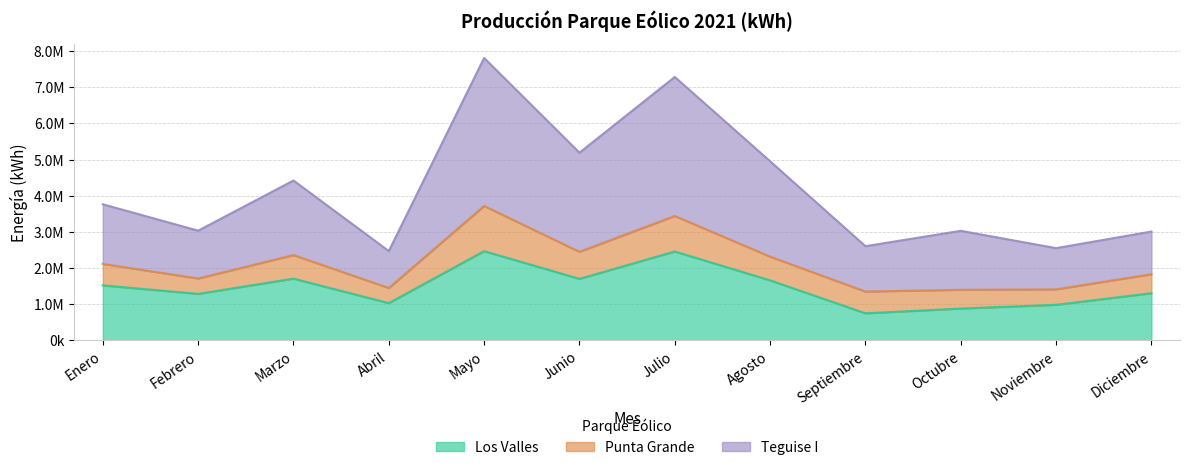

At which label does Los Valles first exceed 1518140?

Marzo